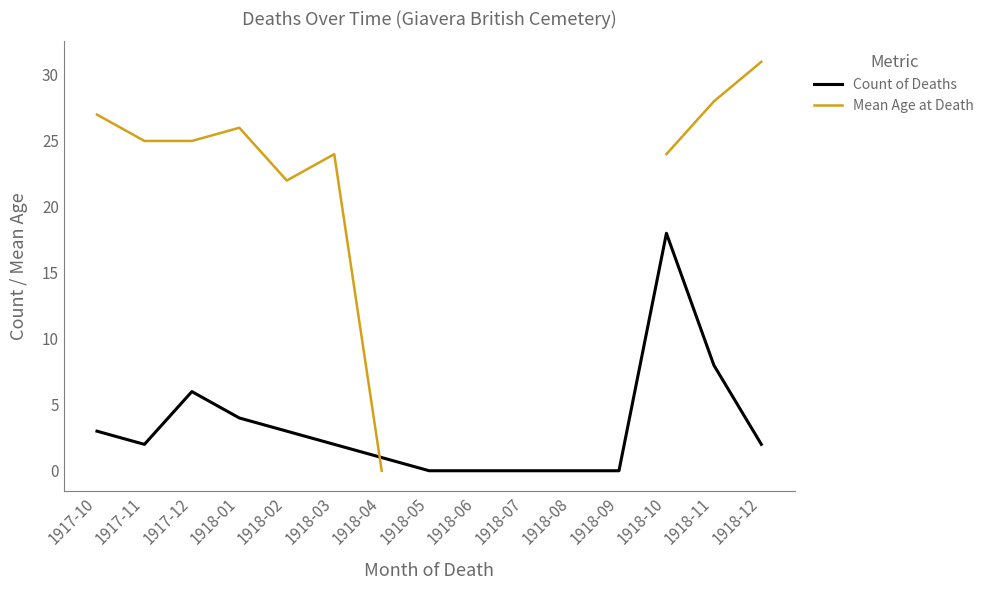

At which label does Mean Age at Death reach its peak?

1918-12